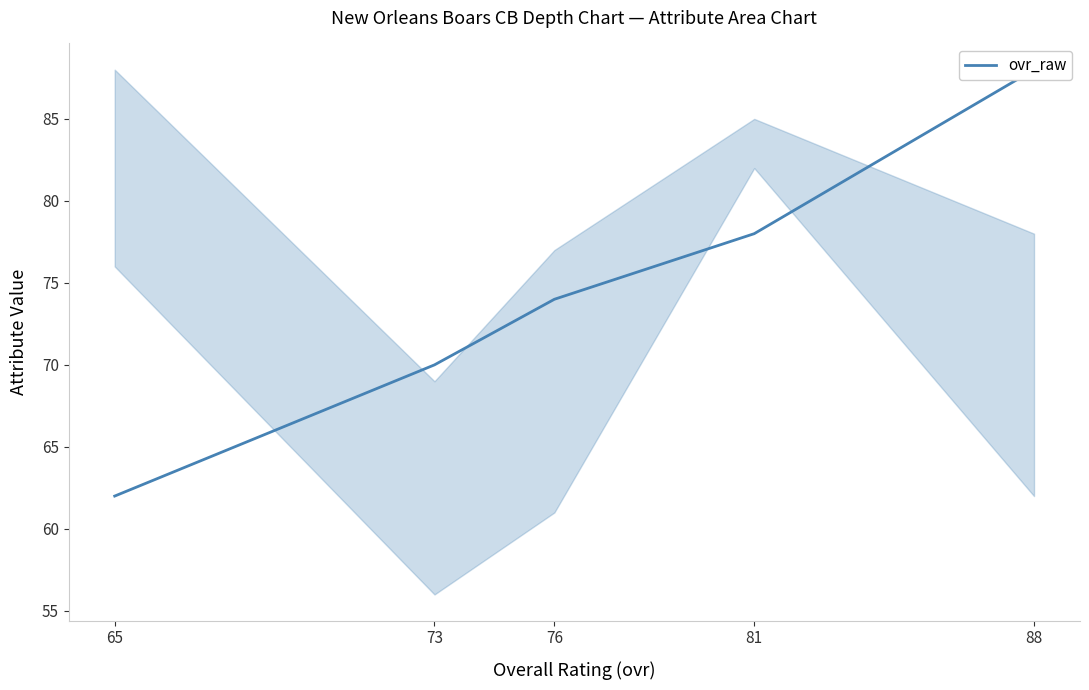

The chart shows a value of 70 at 73. True or false?

True